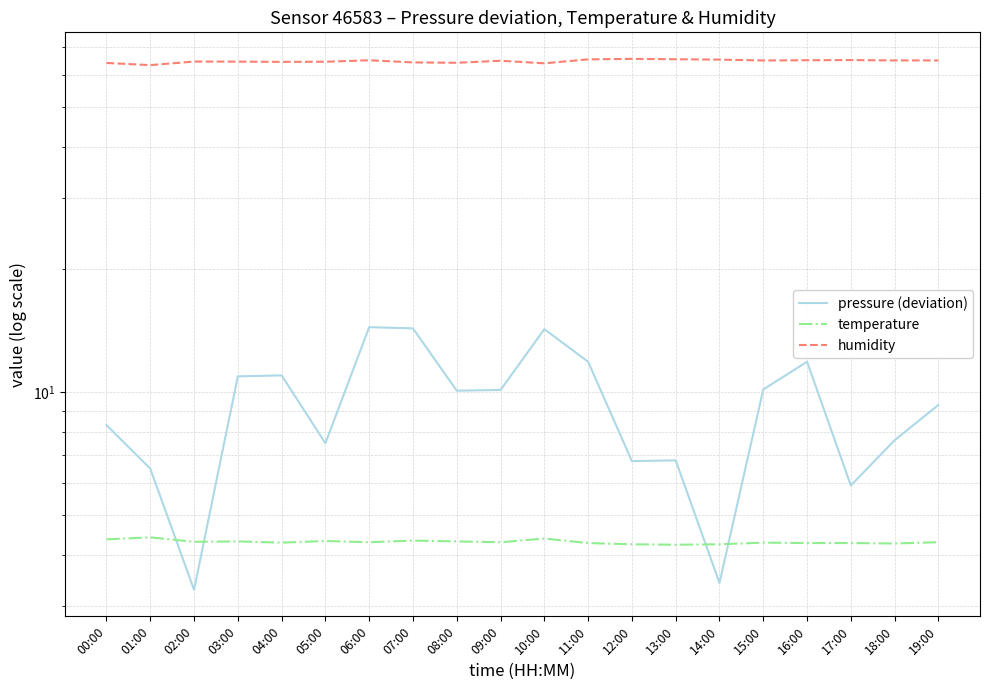

How many data points in pressure (deviation) are less than 10?

10